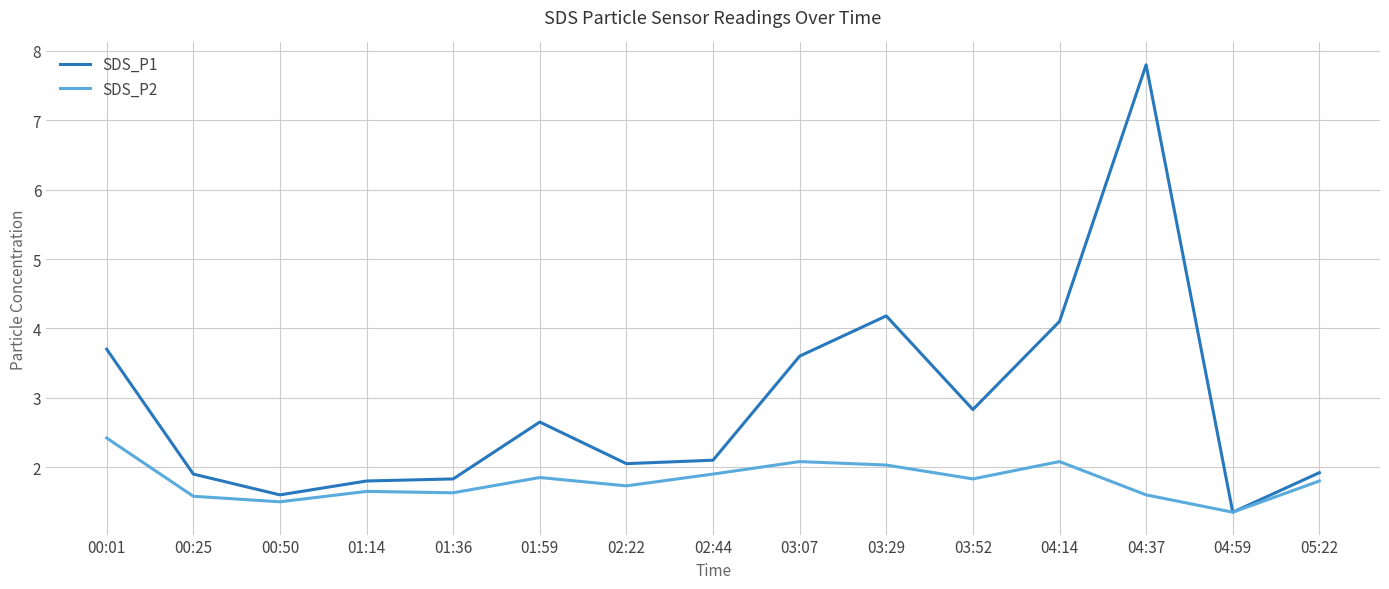

What position from the left is 05:22?

15